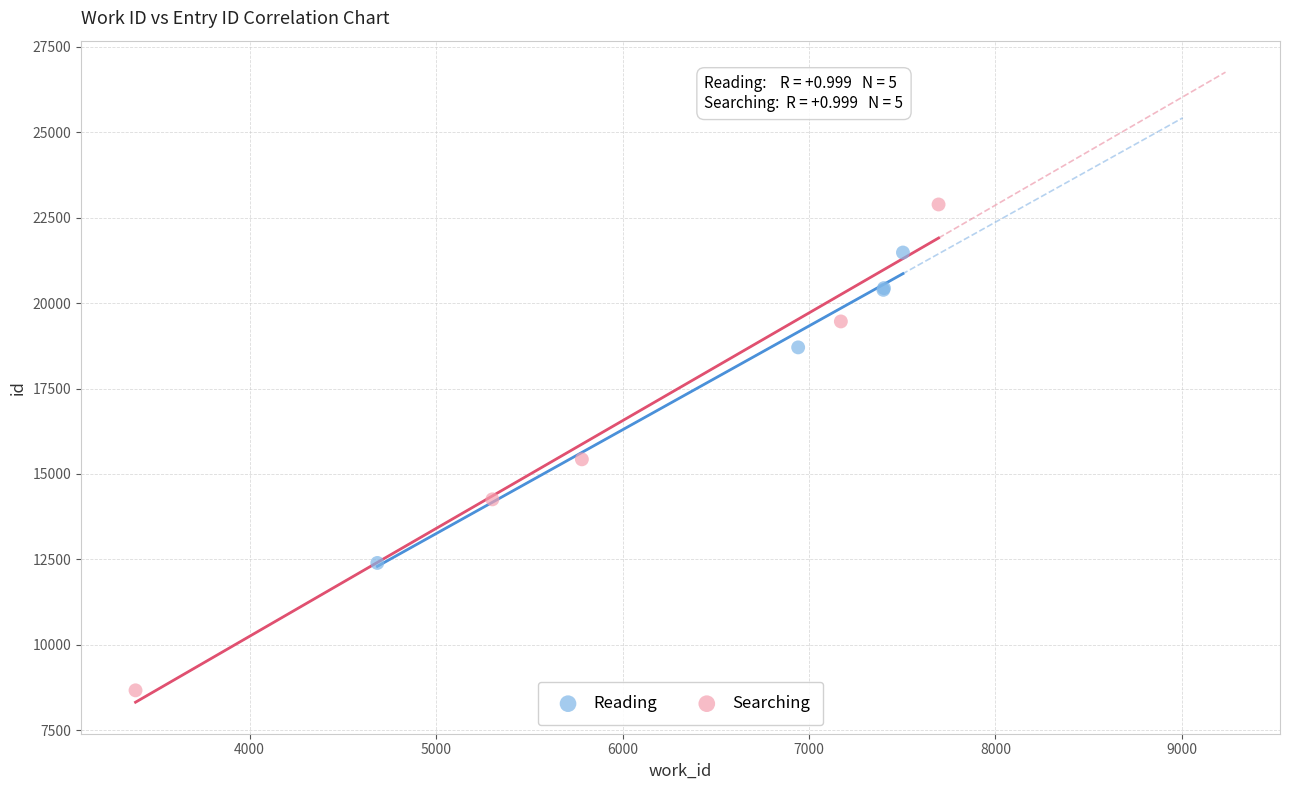

Which series reaches the minimum Y coordinate?

Searching